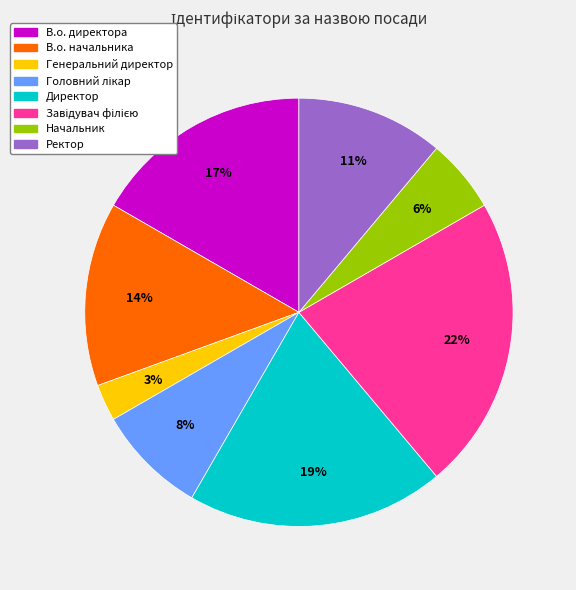

Which has a higher value, В.о. начальника or В.о. директора?

В.о. директора